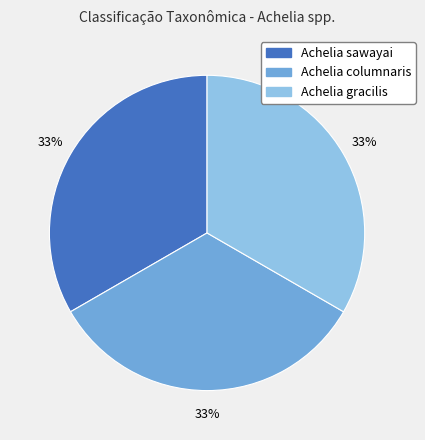

To the nearest percent, what percentage of the pie is Achelia columnaris?

33%